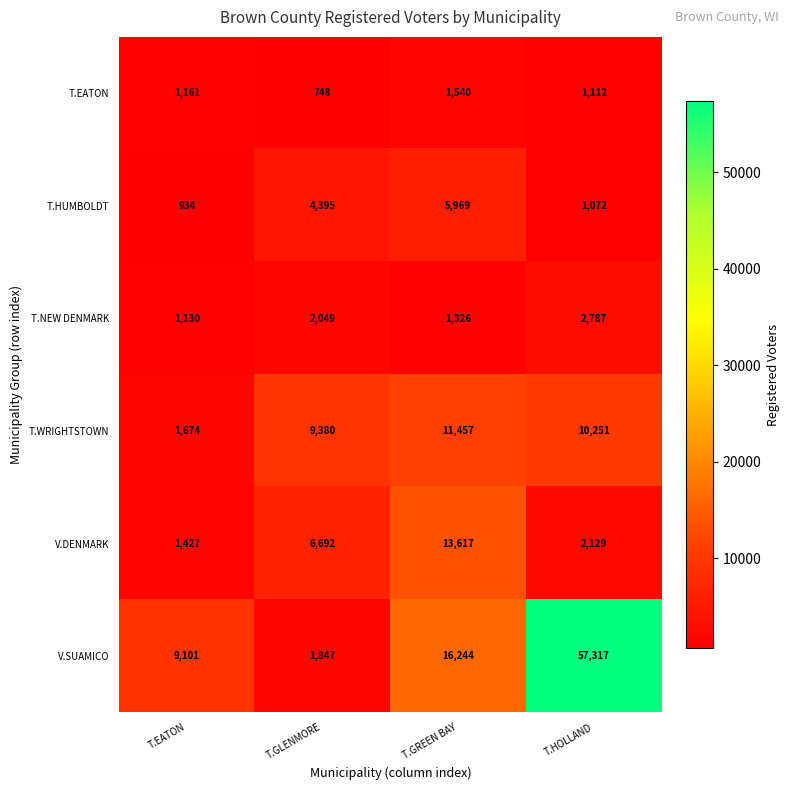

What is the difference between the maximum and minimum values in the V.SUAMICO series?

55470